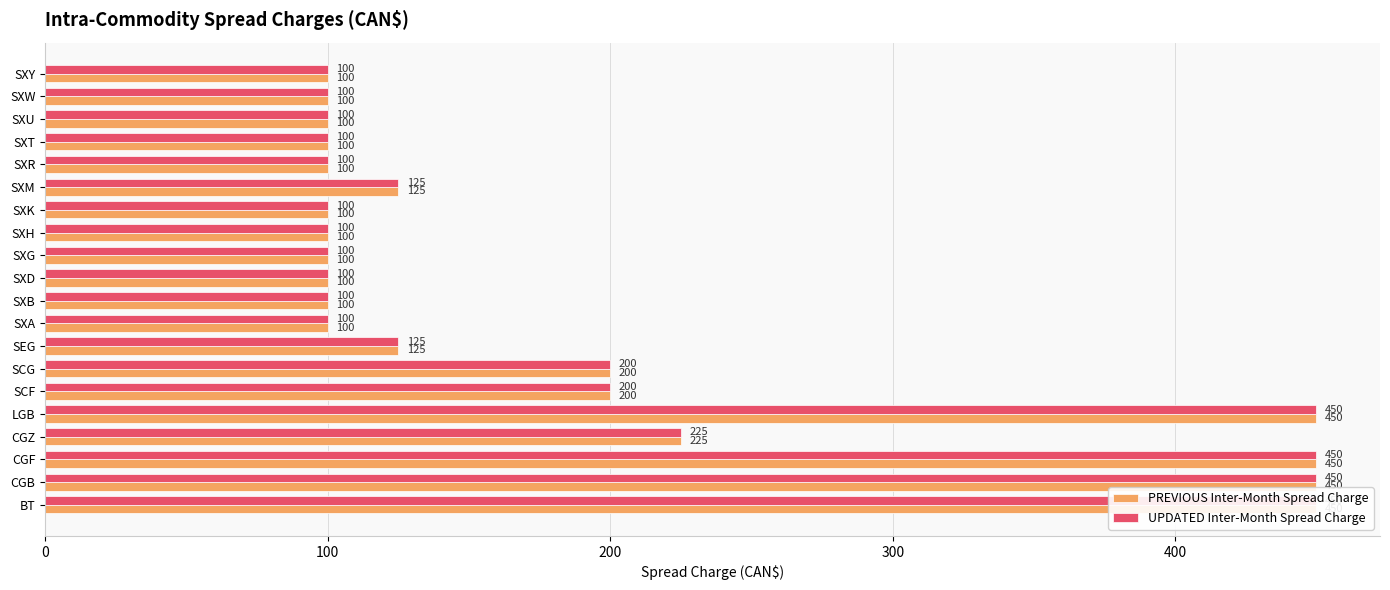

Does the chart contain stacked bars?

No